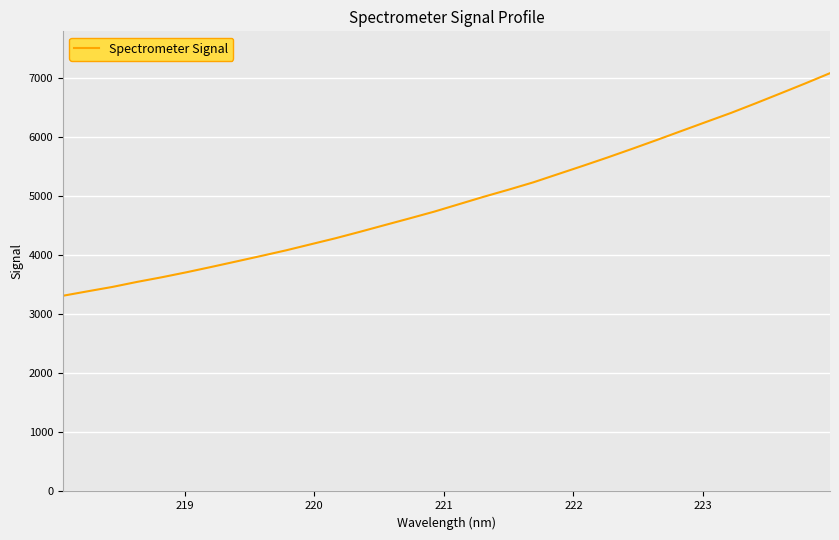

Count the number of values greater than 4868.

16